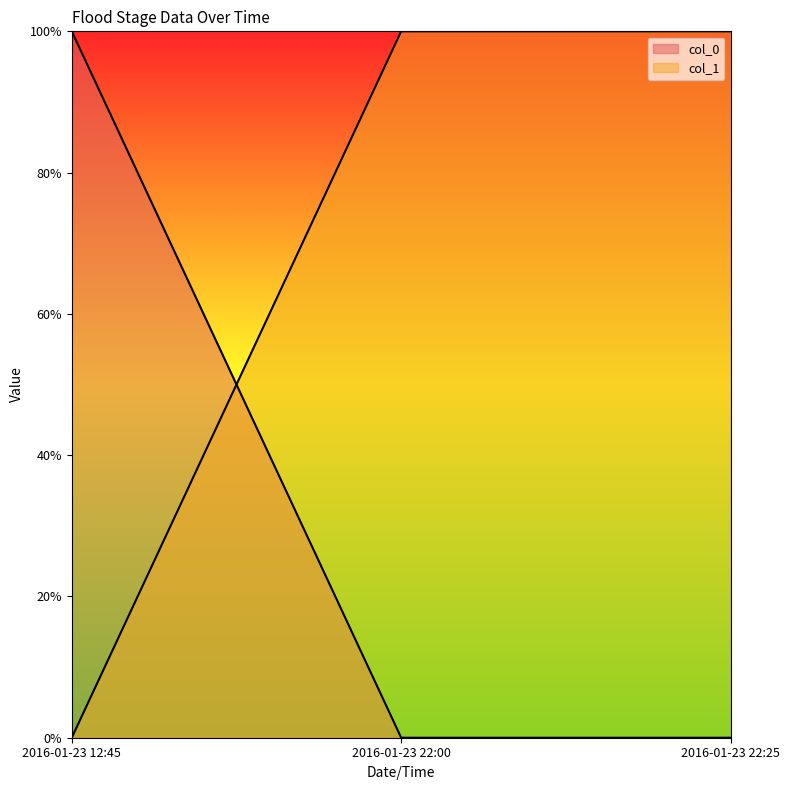

List the labels in order of col_0 value, largest first.

2016-01-23 12:45, 2016-01-23 22:00, 2016-01-23 22:25